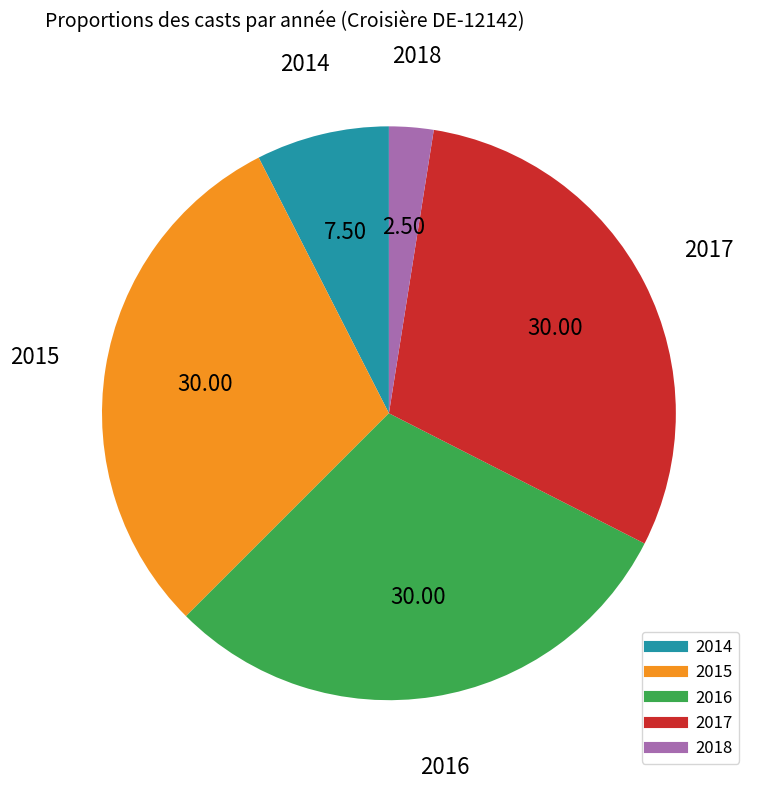

True or false: 2015 accounts for 22% of the total.

False